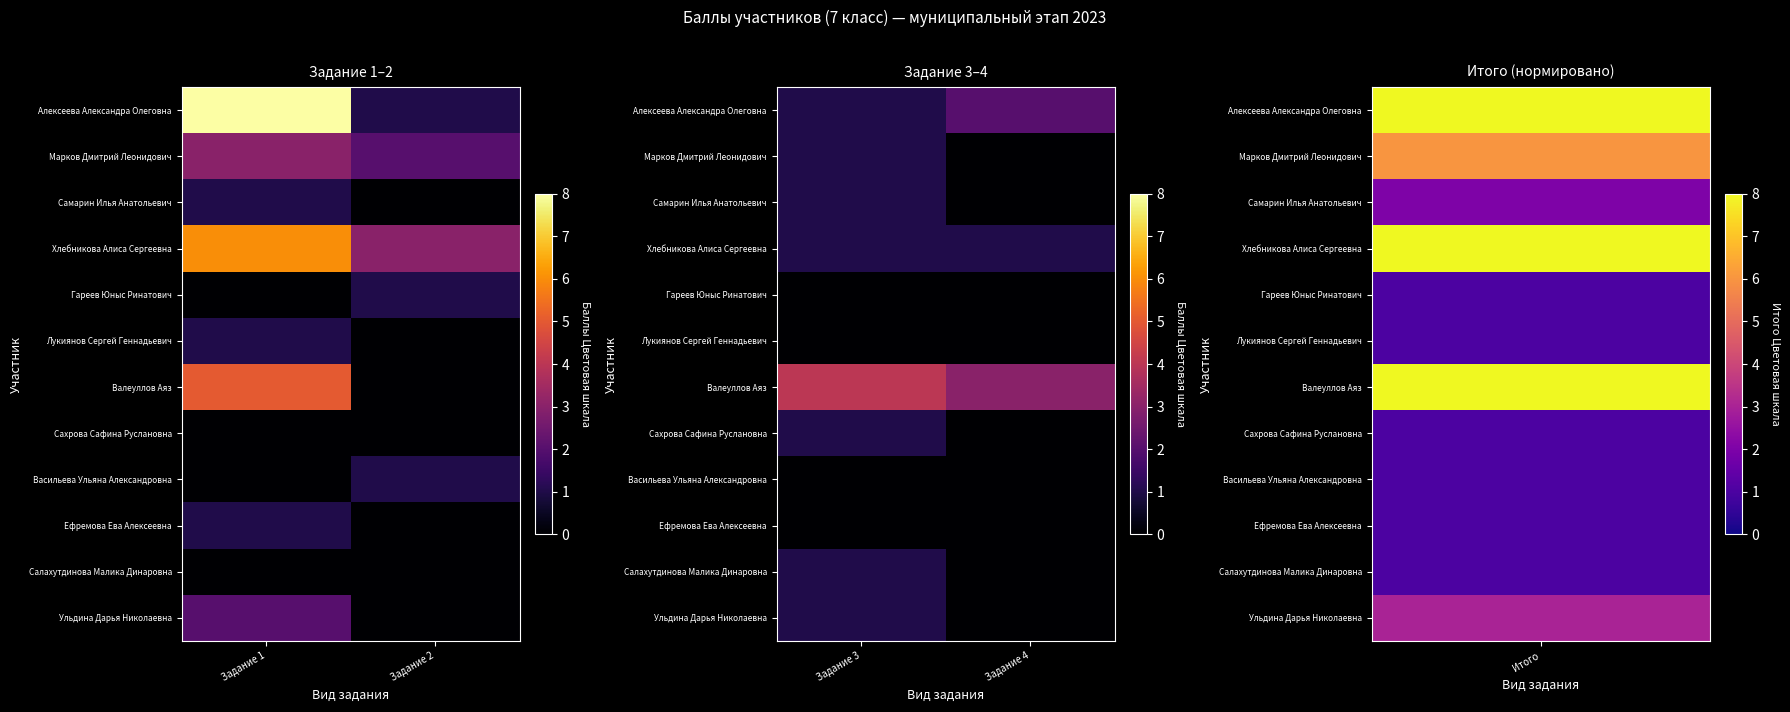

How many series are shown in this chart?

12